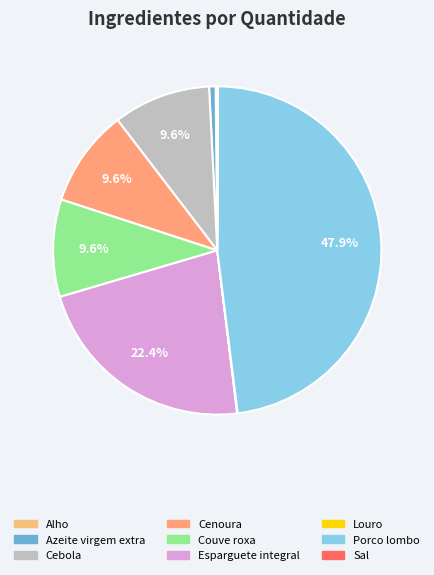

Combined, do Porco lombo and Cebola account for over 50%?

Yes